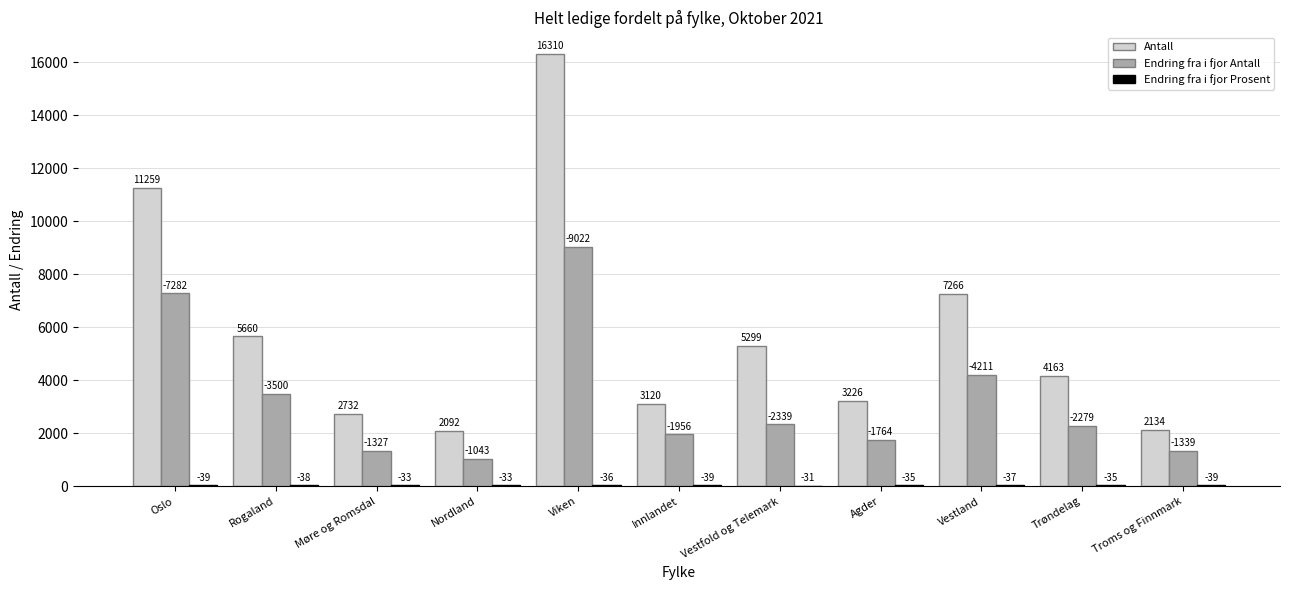

The Antall series shows 4497 at Møre og Romsdal. True or false?

False